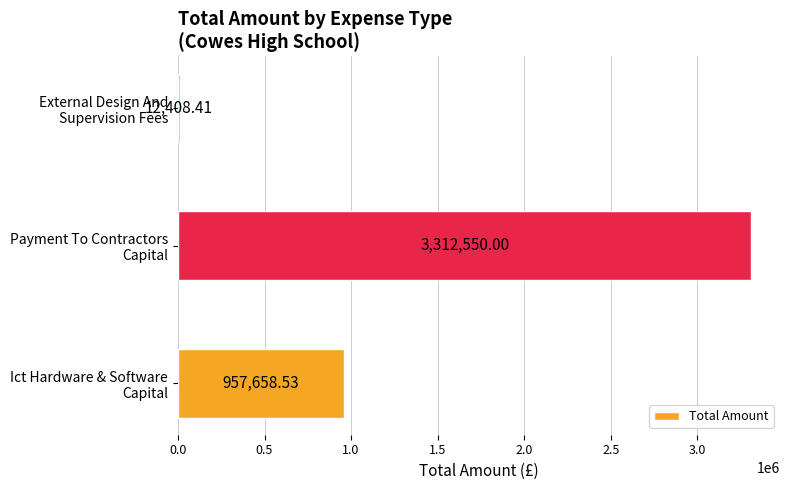

Does the chart contain any negative values?

No